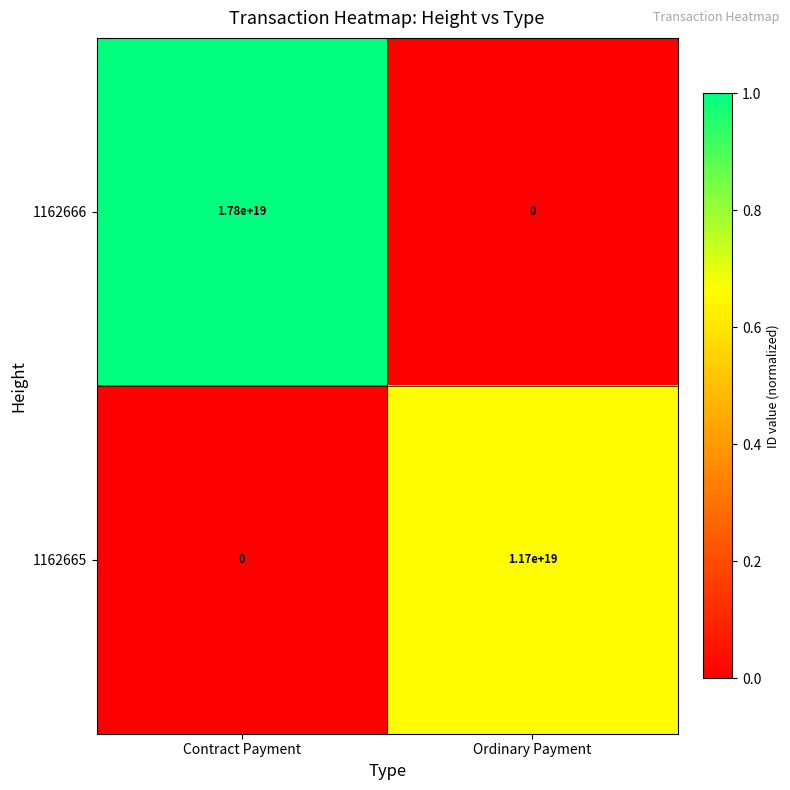

Is it true that 1162666 equals 11377734149433323520 at Contract Payment?

False